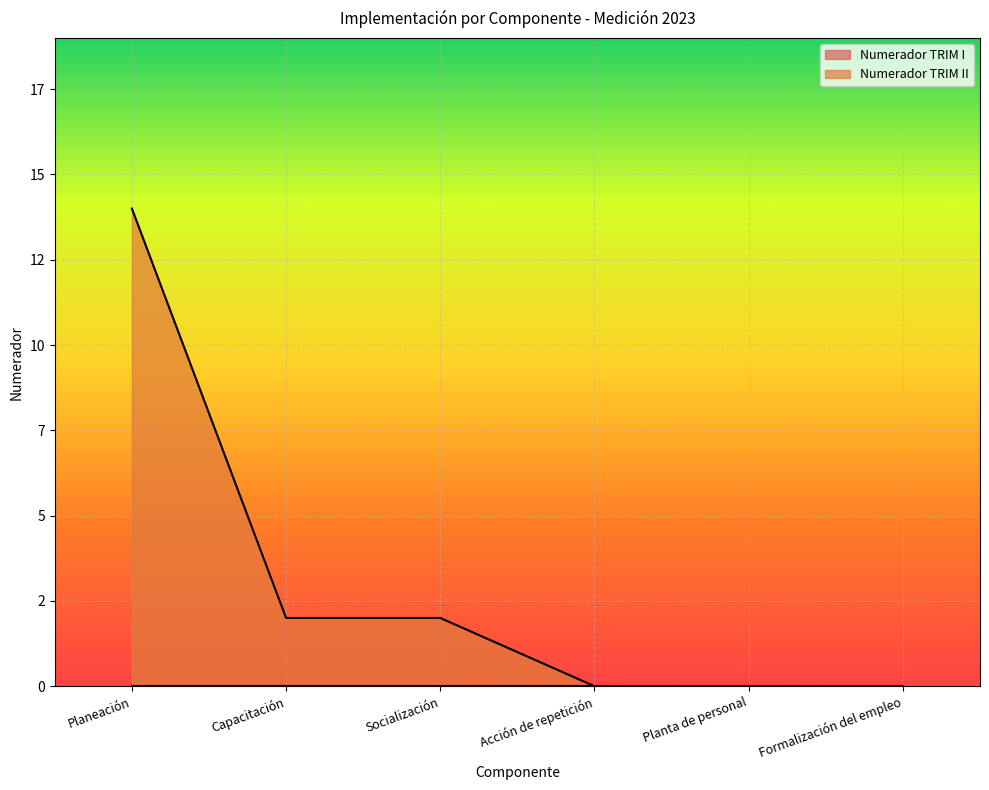

True or false: the data shows 2 at Capacitación.

True